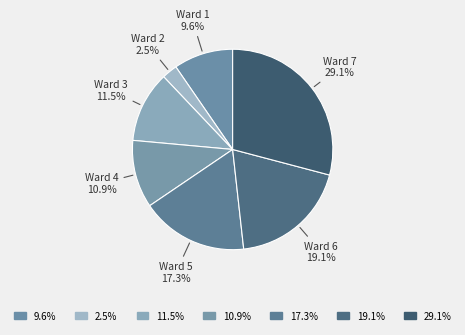

Does Ward 5 account for over 50% of the chart?

No